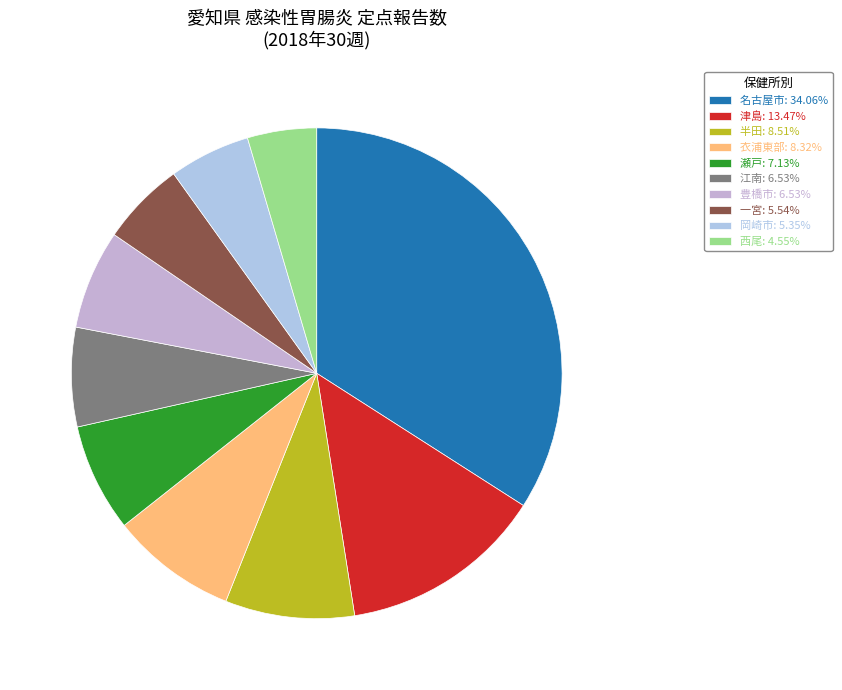

How many slices are in this pie chart?

10